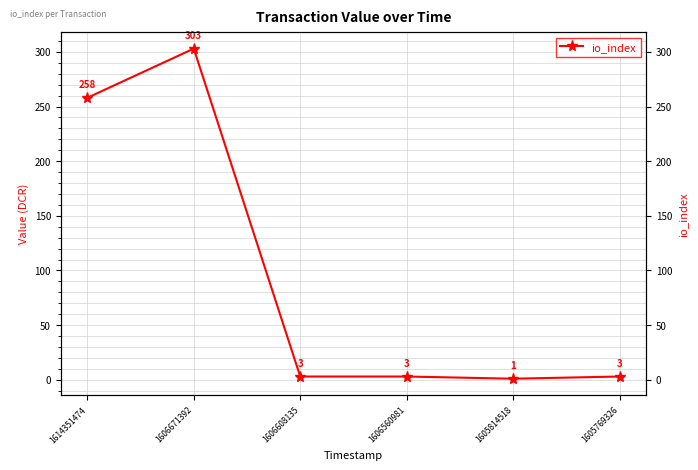

Is it true that the value at 1605769326 is 5?

False